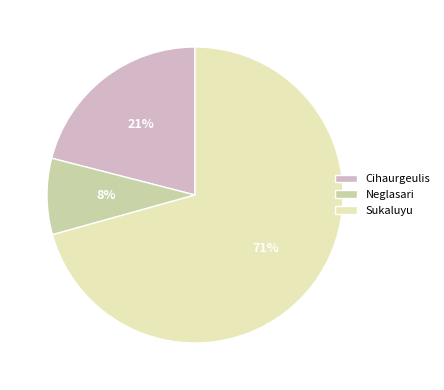

Rank the categories by value from highest to lowest.

Sukaluyu, Cihaurgeulis, Neglasari